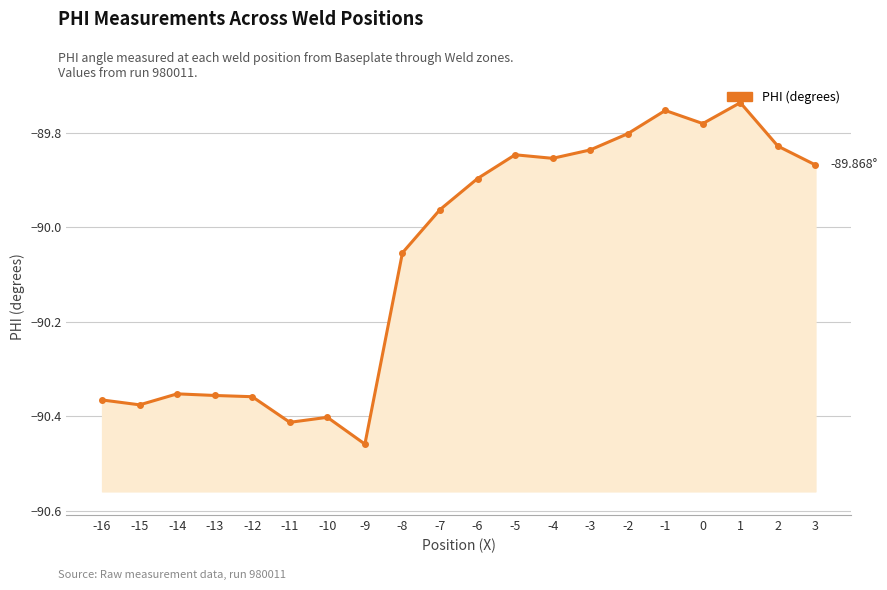

Reading left to right, list all the values displayed in this chart.

-90.4	-90.4	-90.4	-90.4	-90.4	-90.4	-90.4	-90.5	-90.1	-90.0	-89.9	-89.8	-89.9	-89.8	-89.8	-89.8	-89.8	-89.7	-89.8	-89.9